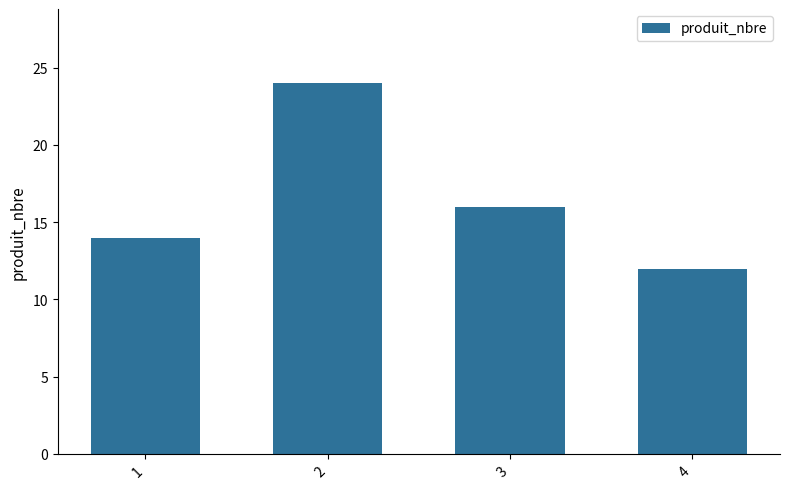

Which has a higher value, 2 or 3?

2